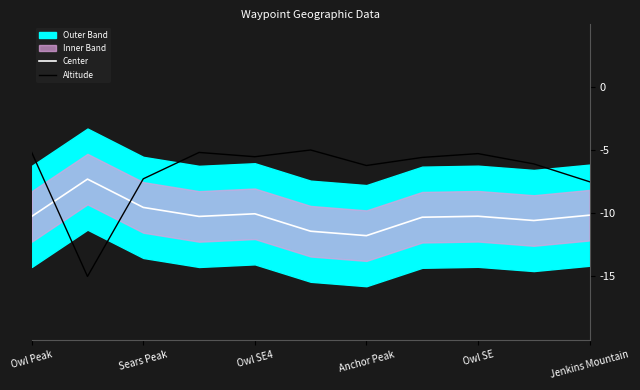

At which label is Center closest to -9?

Sears Peak